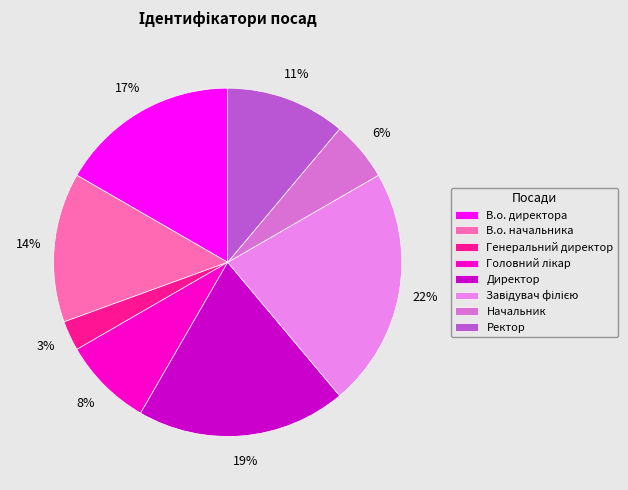

True or false: В.о. начальника accounts for 27% of the total.

False